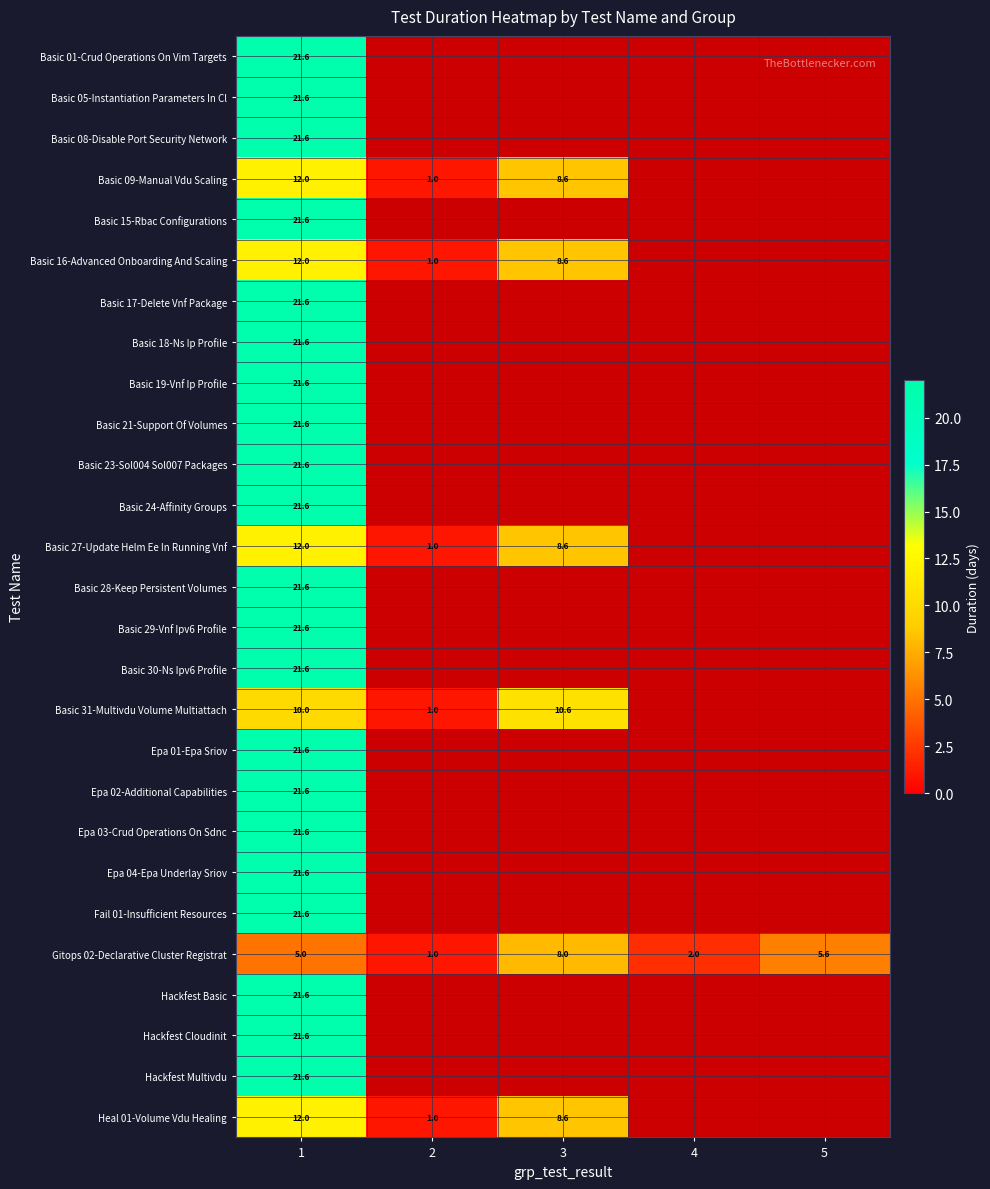

Count the number of data series in this chart.

27